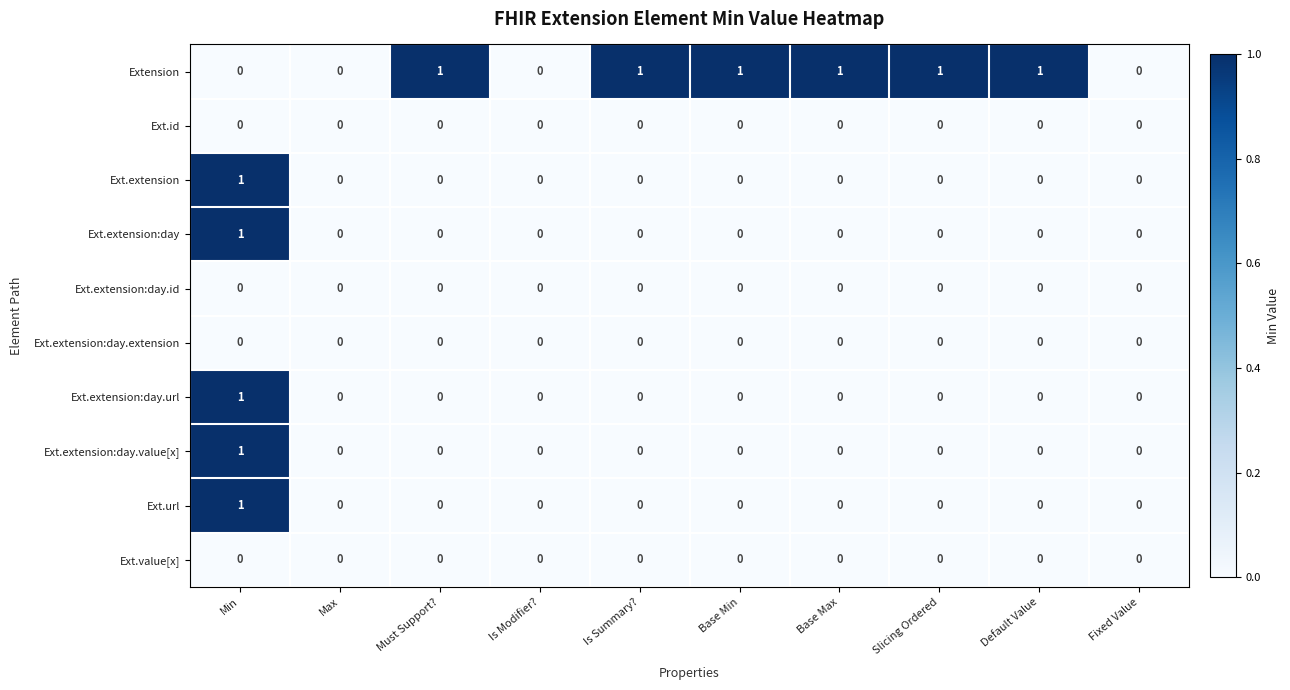

At which category is the sum across all series the highest?

Min